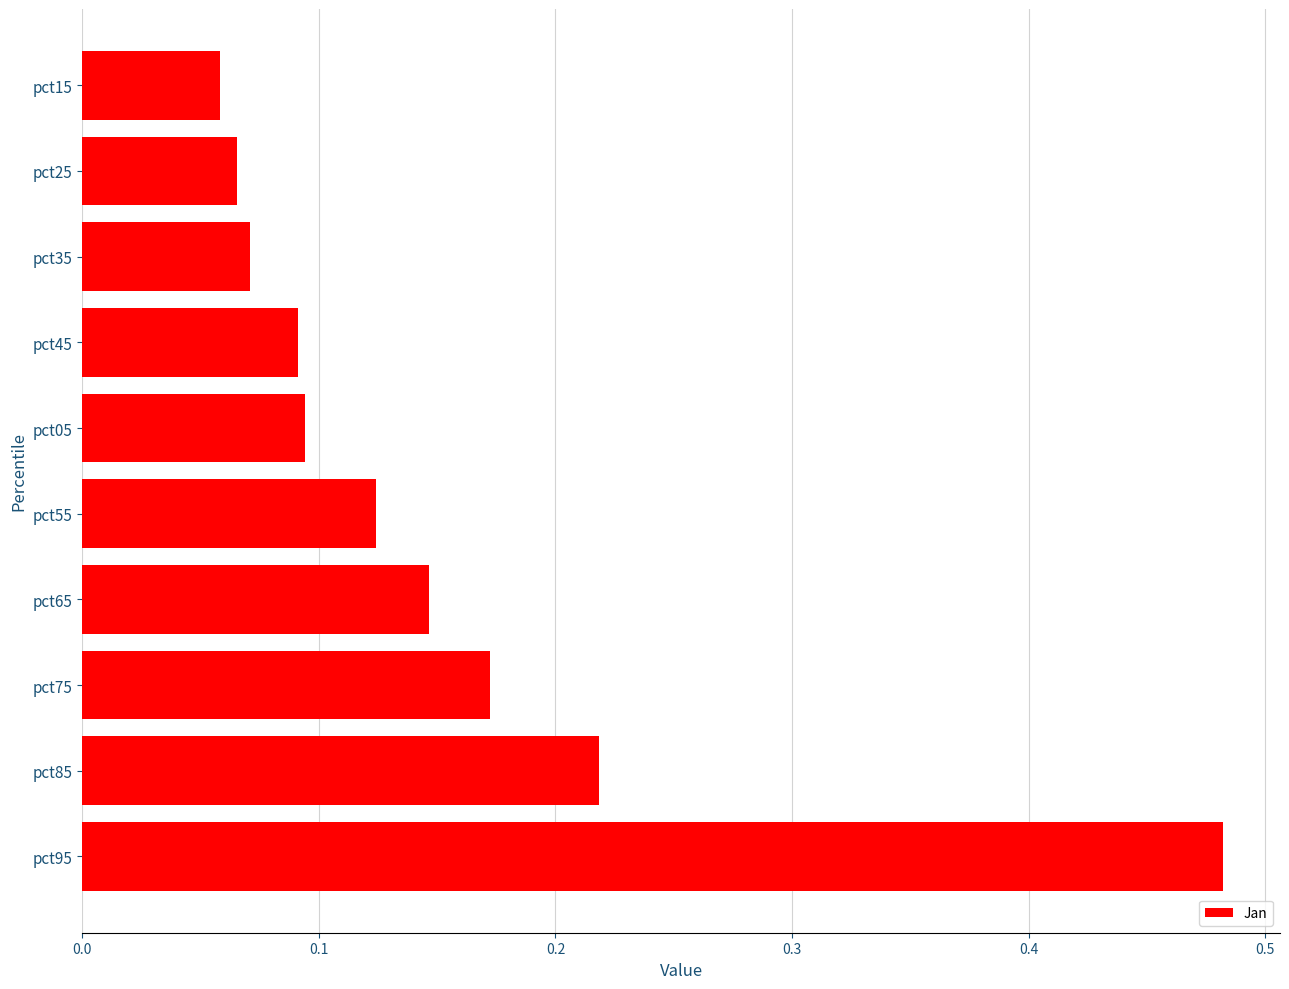

At which category does the chart reach its minimum across all series?

pct15